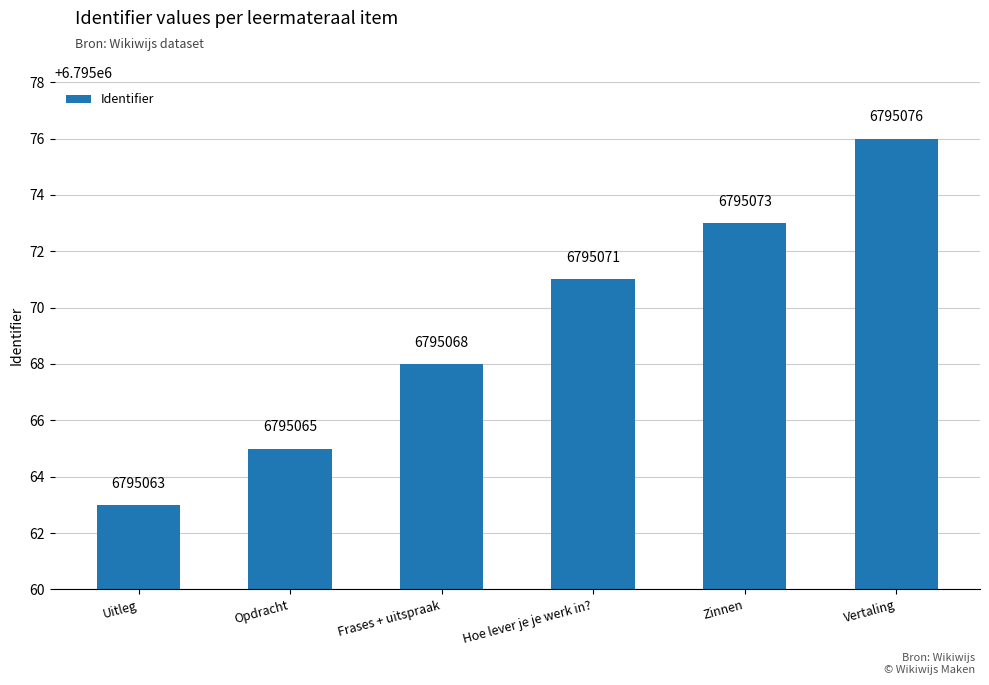

What is the sum of the values at Vertaling and Uitleg?

13590139